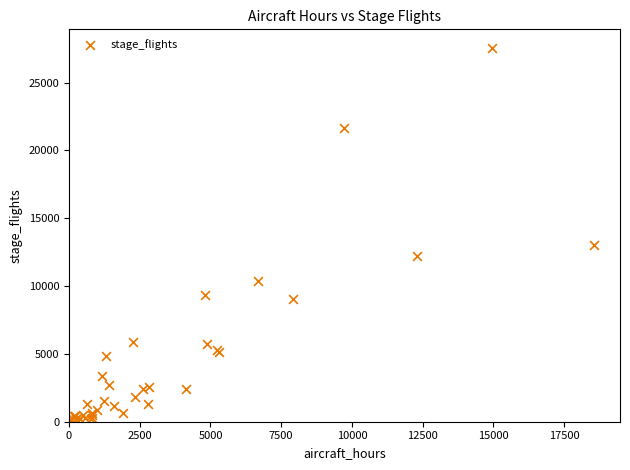

What Y value in the scatter plot is closest to 13771?

13008